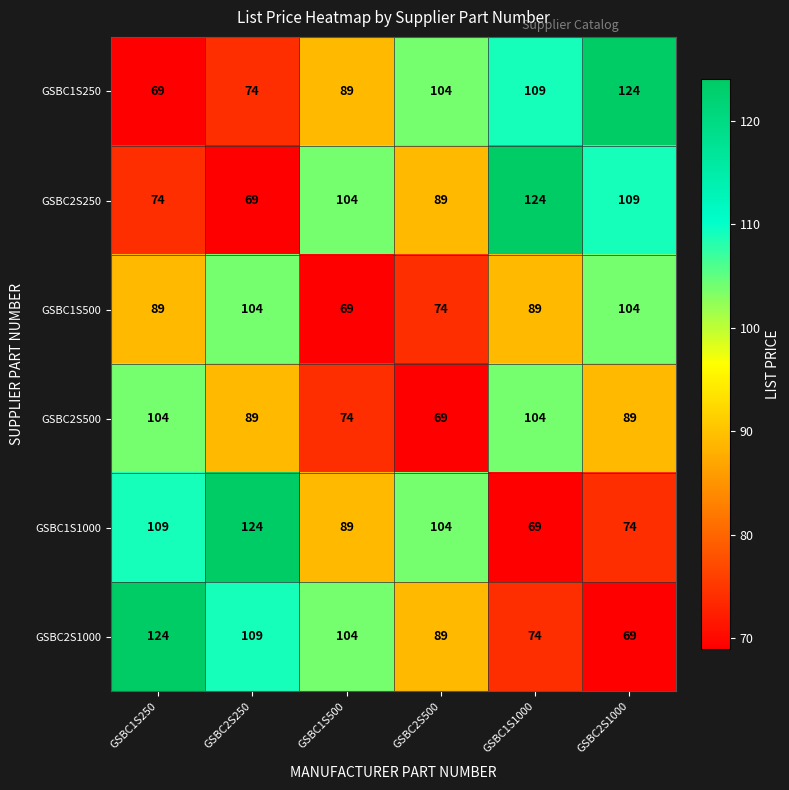

At GSBC2S1000, list the series in order from smallest to largest.

GSBC2S1000, GSBC1S1000, GSBC2S500, GSBC1S500, GSBC2S250, GSBC1S250